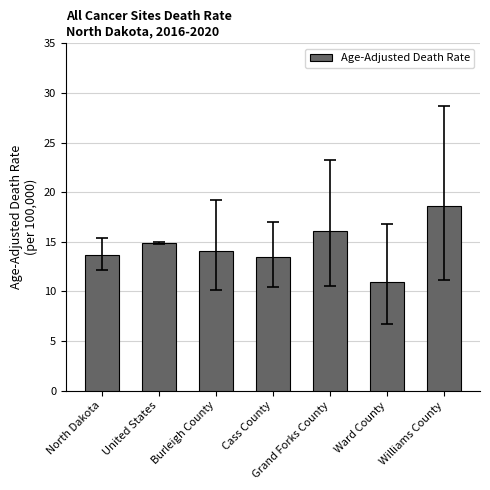

What is the minimum value shown in the chart?

11.0